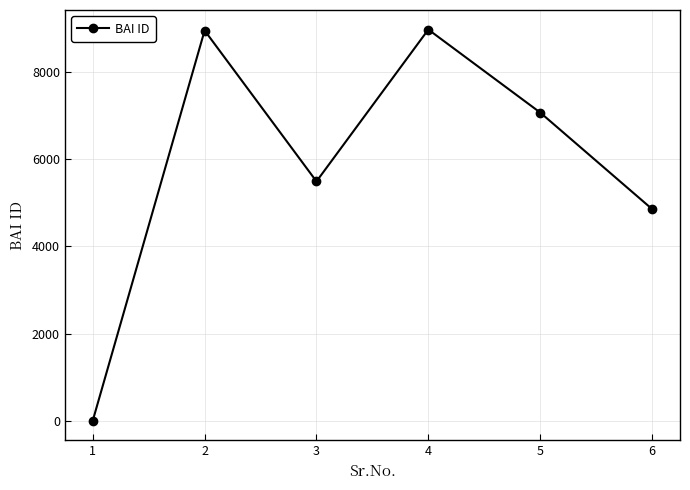

Is it true that the value at 3 is 5495?

True